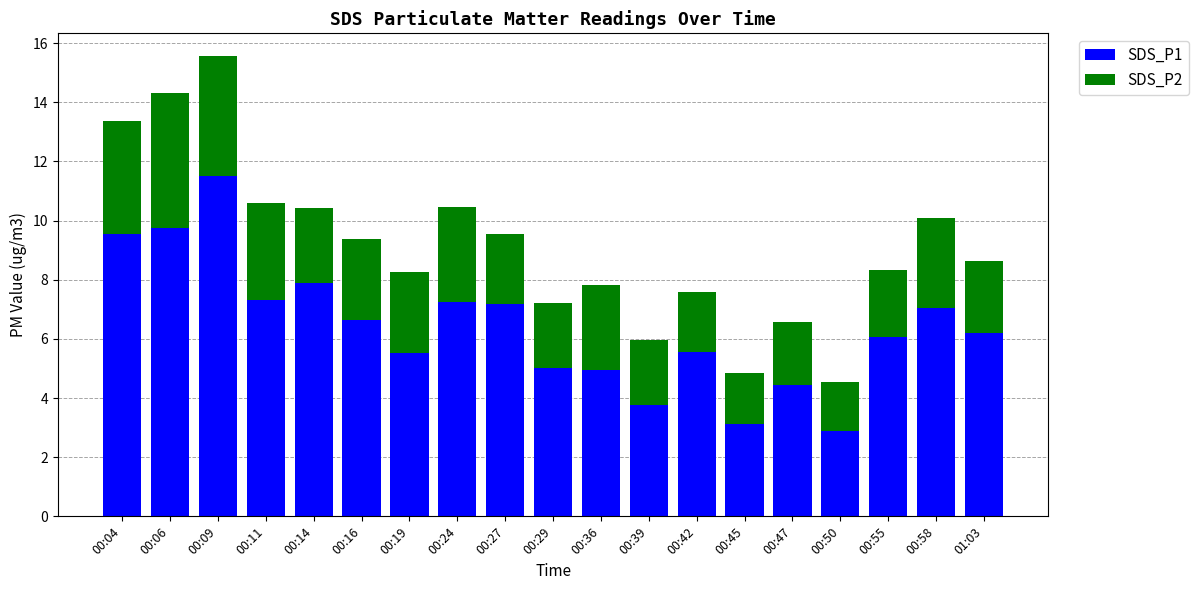

What is the average value of the SDS_P1 series?

6.4